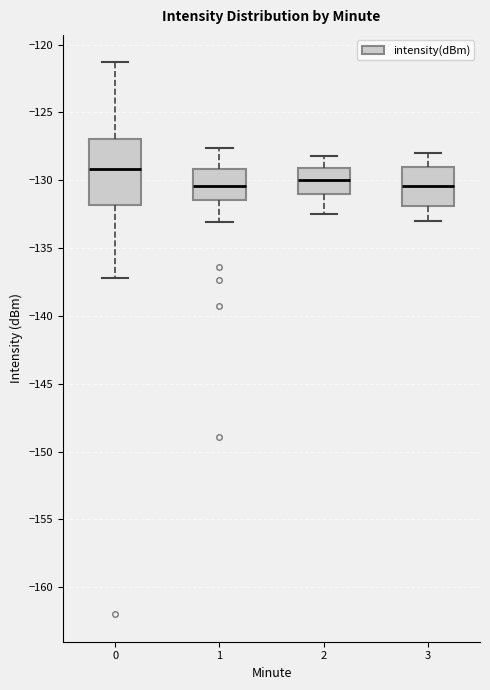

Which box's median line is the highest?

0